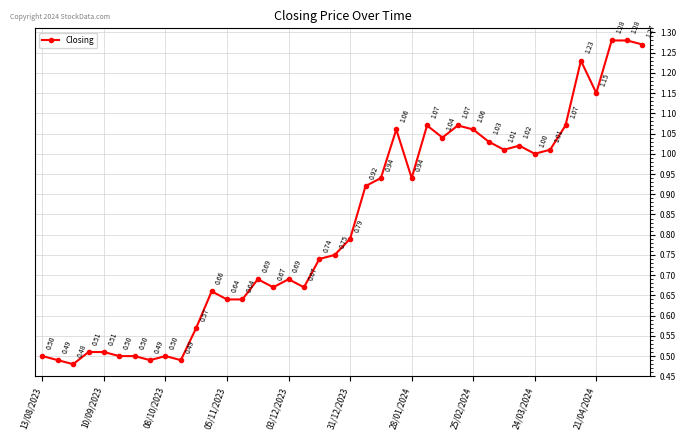

Does the chart display data point markers on the line(s)?

Yes